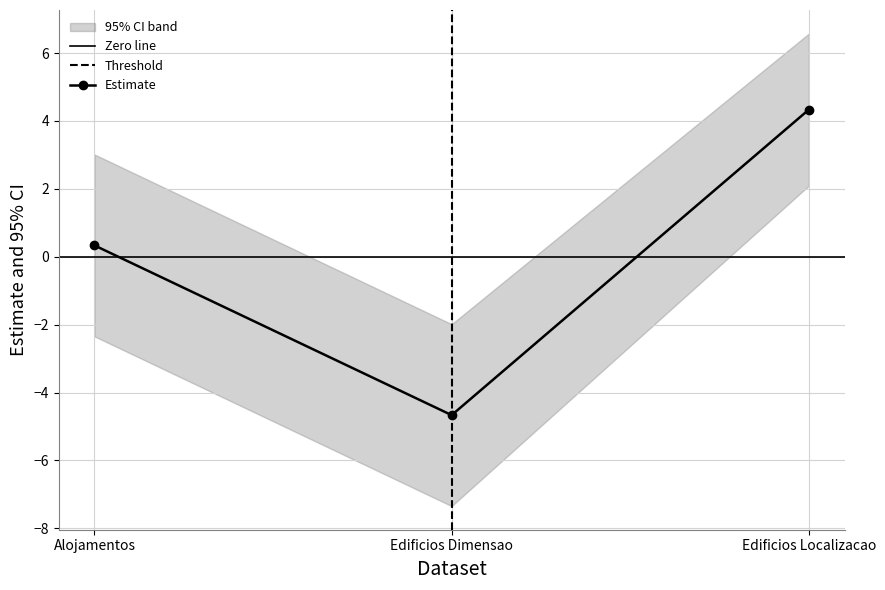

At which label does Estimate first exceed 0?

Alojamentos